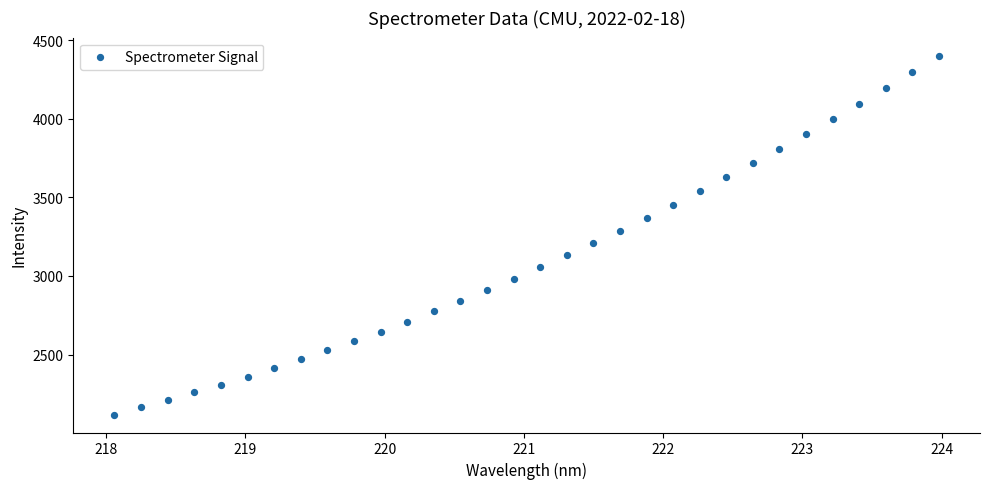

What is the range of Y values (max minus min)?

2283.0